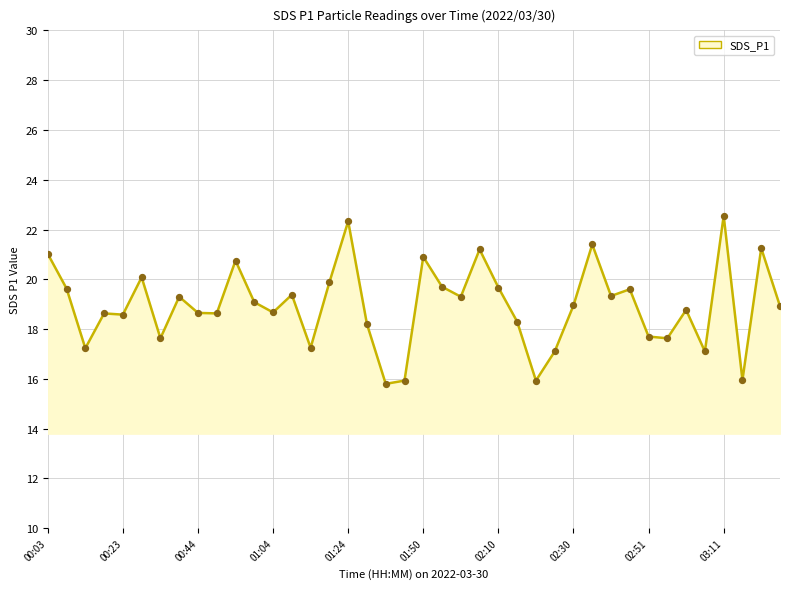

What is the greatest value displayed?

22.6